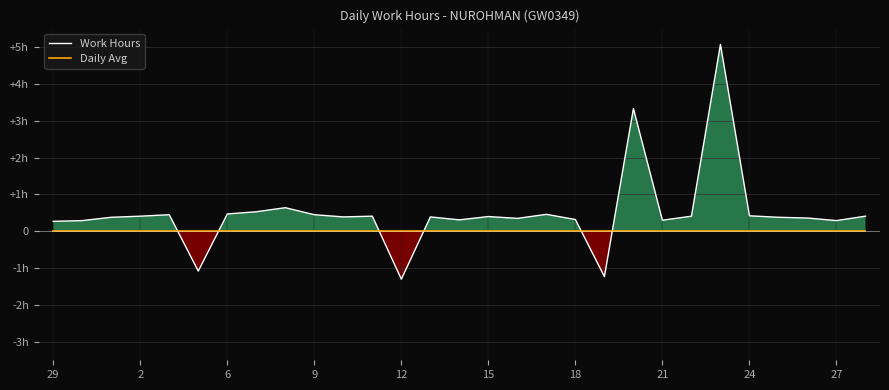

Which category has the highest value across all series?

23